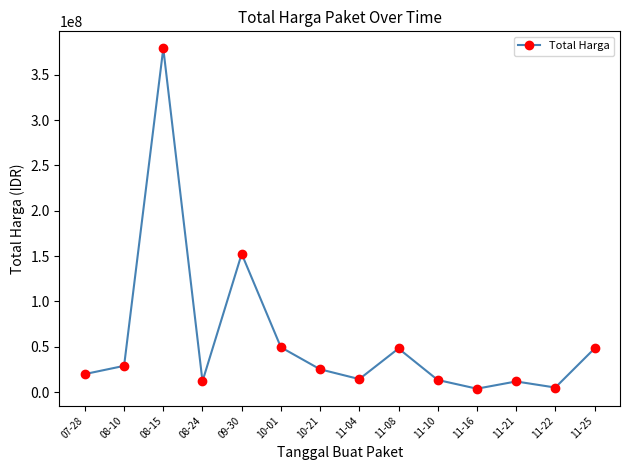

The chart shows a value of 13442000 at 11-10. True or false?

True